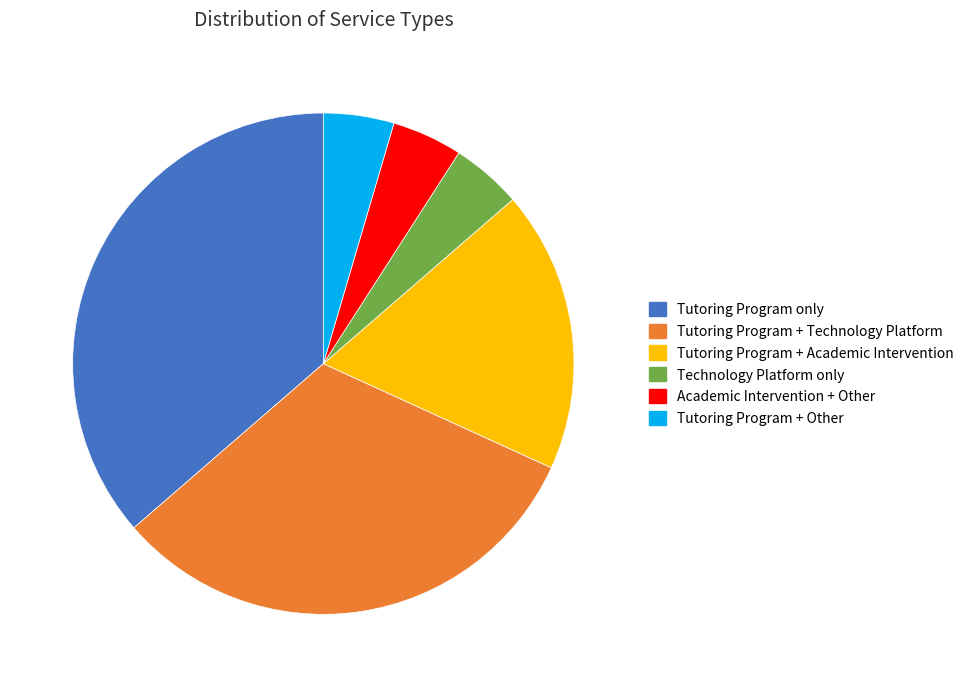

Which slice is the largest?

Tutoring Program only